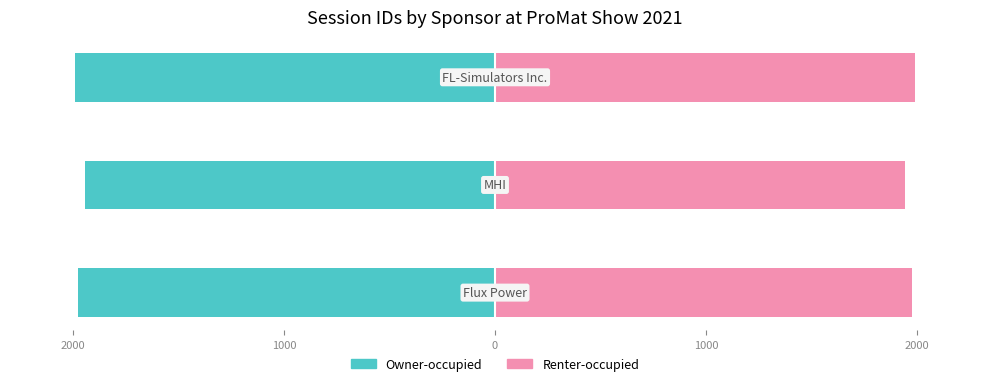

What is the average value of the Renter-occupied series?

1973